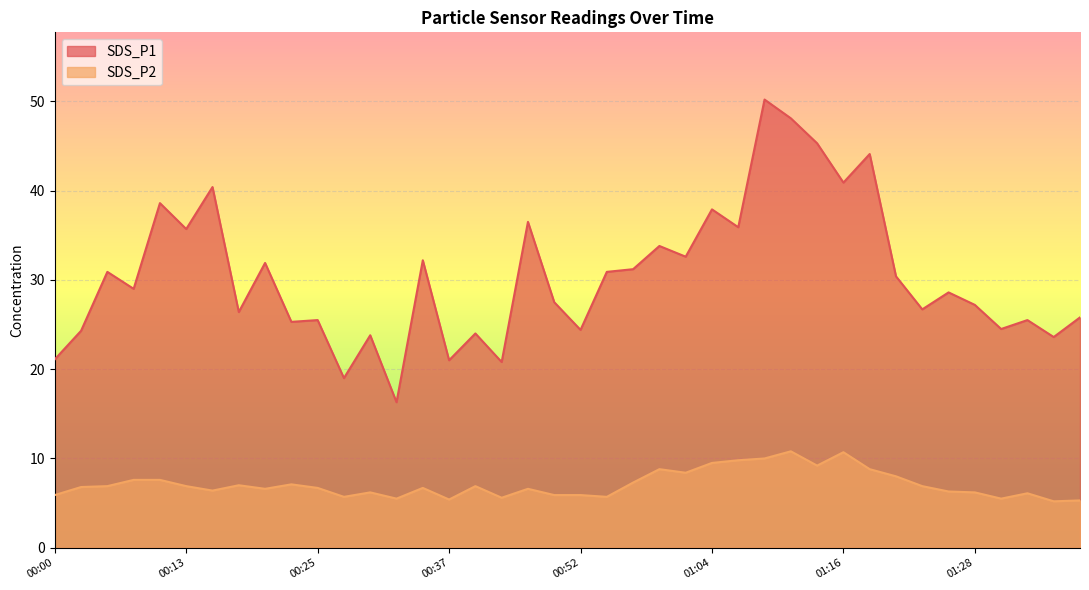

The value of SDS_P1 at 01:28 is 45.3. True or false?

False